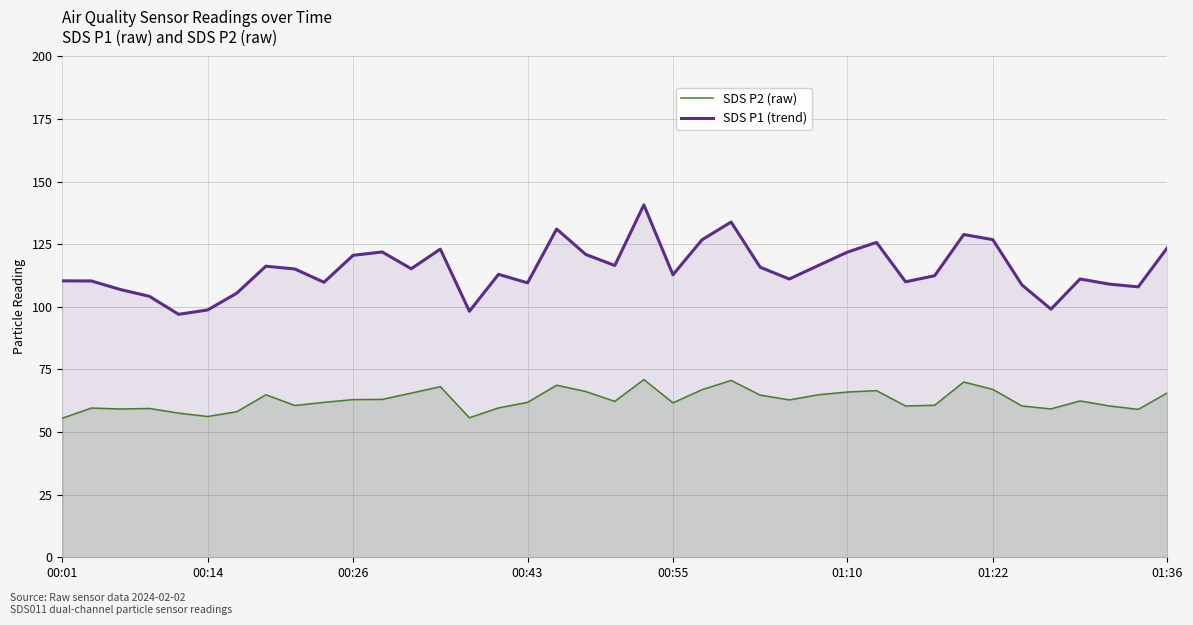

What is the label of the 21st point from the right?

18